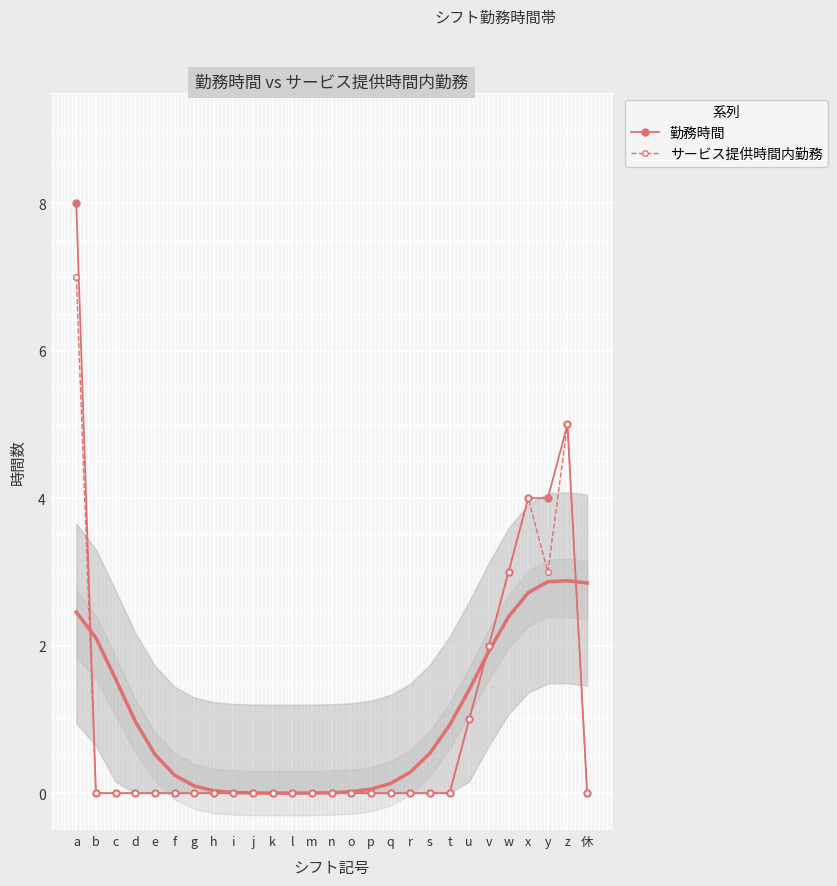

The 勤務時間 series shows 5 at o. True or false?

False